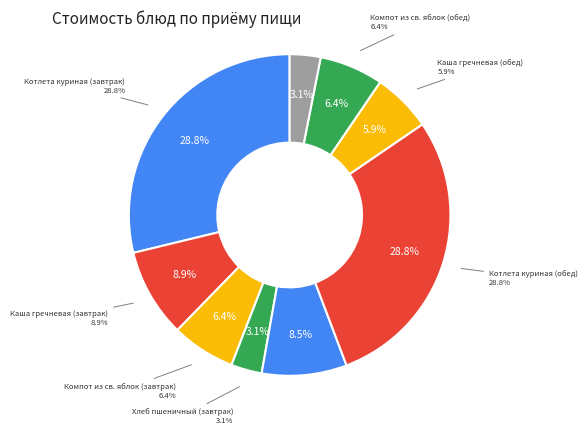

Is there any slice that represents more than half of the pie?

No